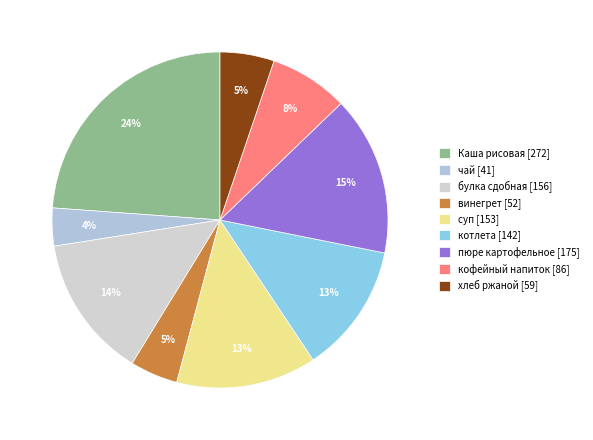

Between винегрет and хлеб ржаной, which is larger?

хлеб ржаной